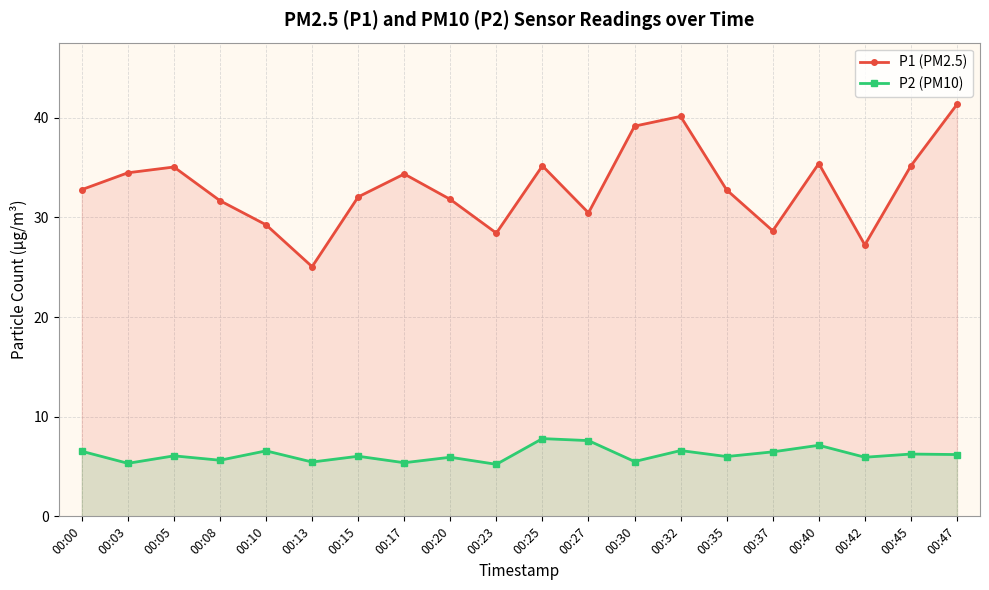

How many interior local valleys does the P1 (PM2.5) series have?

5